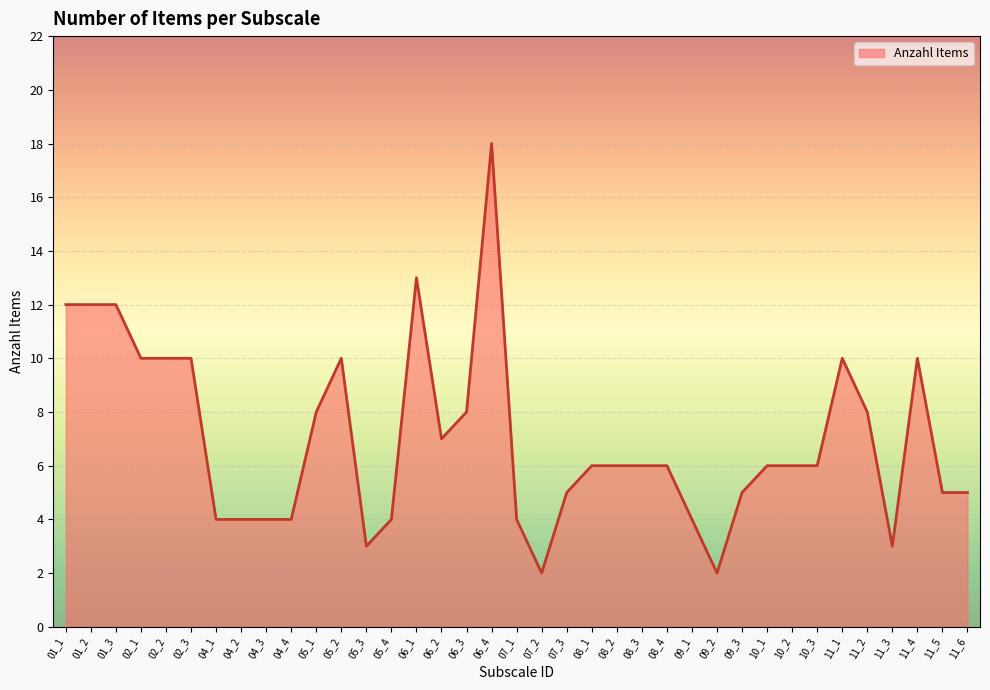

The chart shows a value of 2 at 08_3. True or false?

False